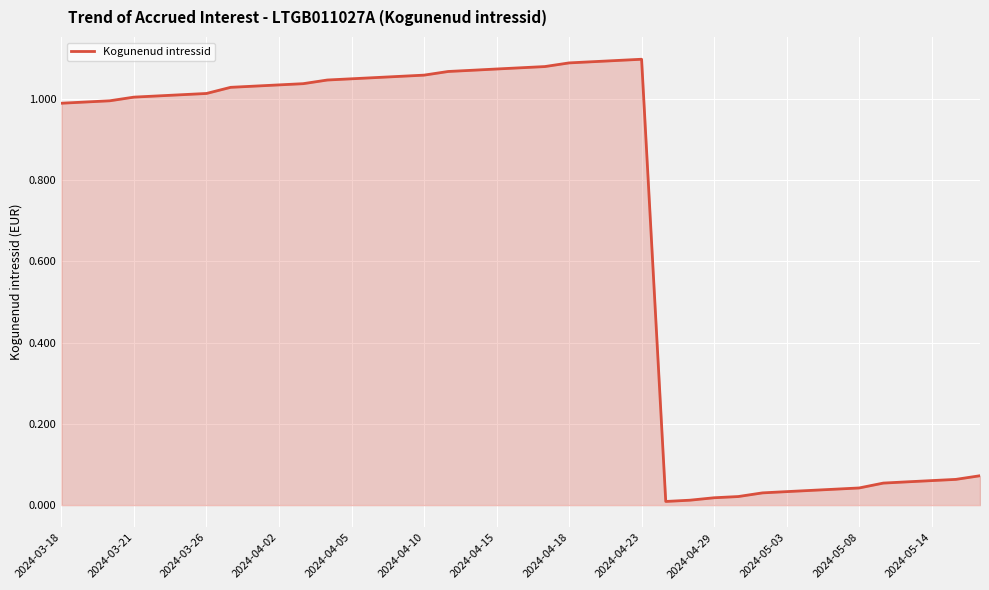

Does the chart display data point markers on the line(s)?

No